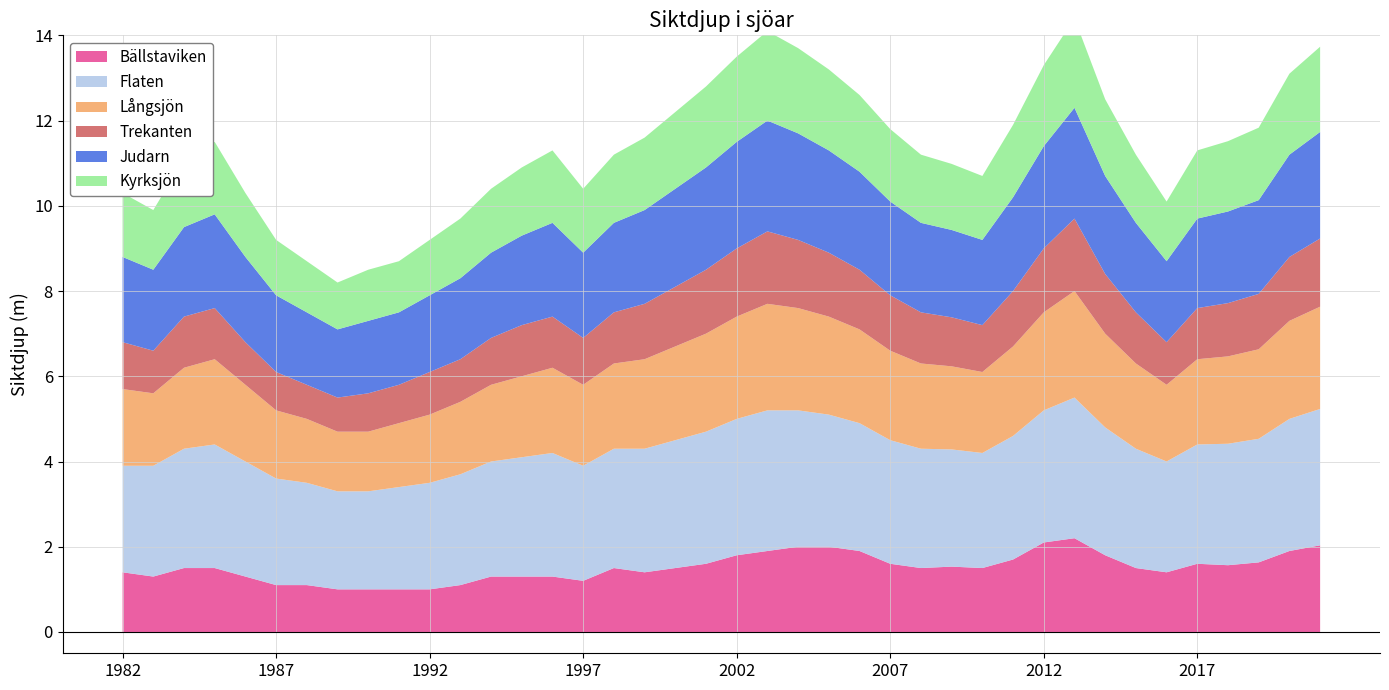

Reading left to right, extract all data points from this chart.

Bällstaviken: 1982=1.4	1983=1.3	1984=1.5	1985=1.5	1986=1.3	1987=1.1	1988=1.1	1989=1.0	1990=1.0	1991=1.0	1992=1.0	1993=1.1	1994=1.3	1995=1.3	1996=1.3	1997=1.2	1998=1.5	1999=1.4	2000=1.5	2001=1.6	2002=1.8	2003=1.9	2004=2.0	2005=2.0	2006=1.9	2007=1.6	2008=1.5	2009=1.5	2010=1.5	2011=1.7	2012=2.1	2013=2.2	2014=1.8	2015=1.5	2016=1.4	2017=1.6	2018=1.6	2019=1.6	2020=1.9	2021=2.0
Flaten: 1982=2.5	1983=2.6	1984=2.8	1985=2.9	1986=2.7	1987=2.5	1988=2.4	1989=2.3	1990=2.3	1991=2.4	1992=2.5	1993=2.6	1994=2.7	1995=2.8	1996=2.9	1997=2.7	1998=2.8	1999=2.9	2000=3.0	2001=3.1	2002=3.2	2003=3.3	2004=3.2	2005=3.1	2006=3.0	2007=2.9	2008=2.8	2009=2.8	2010=2.7	2011=2.9	2012=3.1	2013=3.3	2014=3.0	2015=2.8	2016=2.6	2017=2.8	2018=2.9	2019=2.9	2020=3.1	2021=3.2
Långsjön: 1982=1.8	1983=1.7	1984=1.9	1985=2.0	1986=1.8	1987=1.6	1988=1.5	1989=1.4	1990=1.4	1991=1.5	1992=1.6	1993=1.7	1994=1.8	1995=1.9	1996=2.0	1997=1.9	1998=2.0	1999=2.1	2000=2.2	2001=2.3	2002=2.4	2003=2.5	2004=2.4	2005=2.3	2006=2.2	2007=2.1	2008=2.0	2009=1.9	2010=1.9	2011=2.1	2012=2.3	2013=2.5	2014=2.2	2015=2.0	2016=1.8	2017=2.0	2018=2.0	2019=2.1	2020=2.3	2021=2.4
Trekanten: 1982=1.1	1983=1.0	1984=1.2	1985=1.2	1986=1.0	1987=0.9	1988=0.8	1989=0.8	1990=0.9	1991=0.9	1992=1.0	1993=1.0	1994=1.1	1995=1.2	1996=1.2	1997=1.1	1998=1.2	1999=1.3	2000=1.4	2001=1.5	2002=1.6	2003=1.7	2004=1.6	2005=1.5	2006=1.4	2007=1.3	2008=1.2	2009=1.1	2010=1.1	2011=1.3	2012=1.5	2013=1.7	2014=1.4	2015=1.2	2016=1.0	2017=1.2	2018=1.2	2019=1.3	2020=1.5	2021=1.6
Judarn: 1982=2.0	1983=1.9	1984=2.1	1985=2.2	1986=2.0	1987=1.8	1988=1.7	1989=1.6	1990=1.7	1991=1.7	1992=1.8	1993=1.9	1994=2.0	1995=2.1	1996=2.2	1997=2.0	1998=2.1	1999=2.2	2000=2.3	2001=2.4	2002=2.5	2003=2.6	2004=2.5	2005=2.4	2006=2.3	2007=2.2	2008=2.1	2009=2.0	2010=2.0	2011=2.2	2012=2.4	2013=2.6	2014=2.3	2015=2.1	2016=1.9	2017=2.1	2018=2.1	2019=2.2	2020=2.4	2021=2.5
Kyrksjön: 1982=1.5	1983=1.4	1984=1.6	1985=1.7	1986=1.5	1987=1.3	1988=1.2	1989=1.1	1990=1.2	1991=1.2	1992=1.3	1993=1.4	1994=1.5	1995=1.6	1996=1.7	1997=1.5	1998=1.6	1999=1.7	2000=1.8	2001=1.9	2002=2.0	2003=2.1	2004=2.0	2005=1.9	2006=1.8	2007=1.7	2008=1.6	2009=1.6	2010=1.5	2011=1.7	2012=1.9	2013=2.1	2014=1.8	2015=1.6	2016=1.4	2017=1.6	2018=1.6	2019=1.7	2020=1.9	2021=2.0